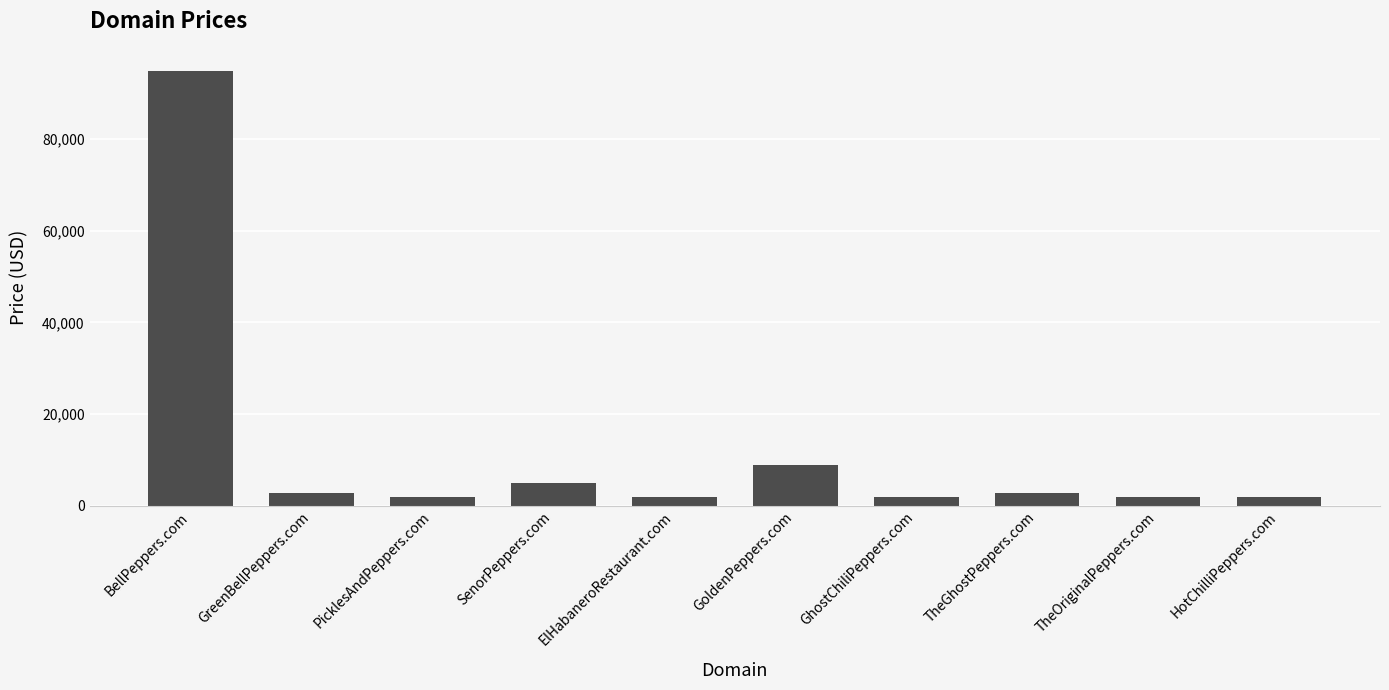

How many distinct data groups are displayed?

1